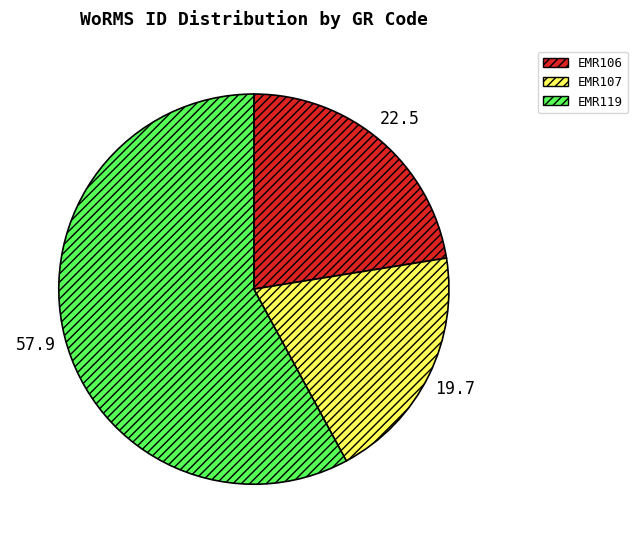

Which slice represents more than half of the pie?

EMR119